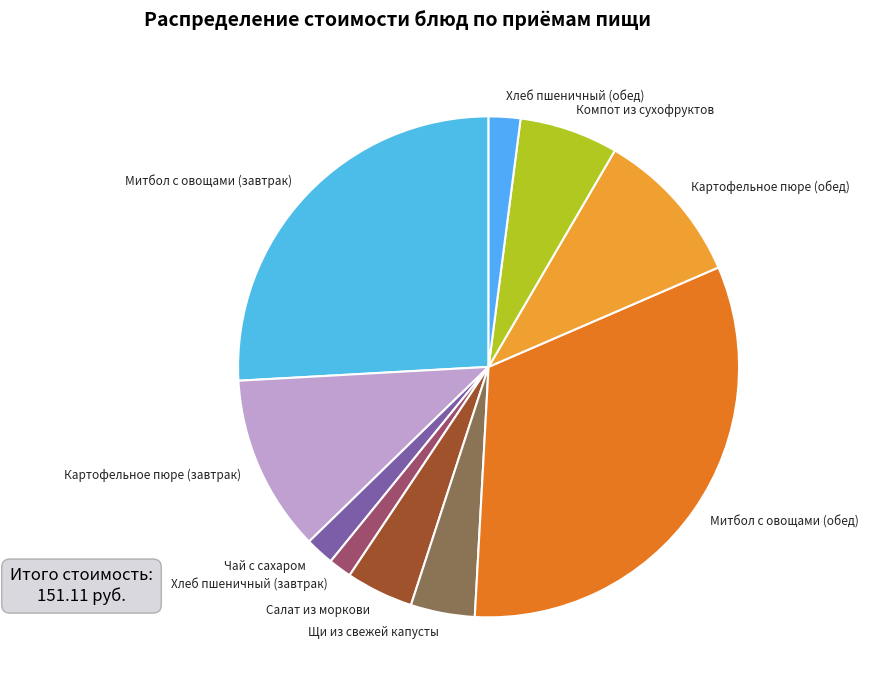

Is there a majority slice in this chart?

No